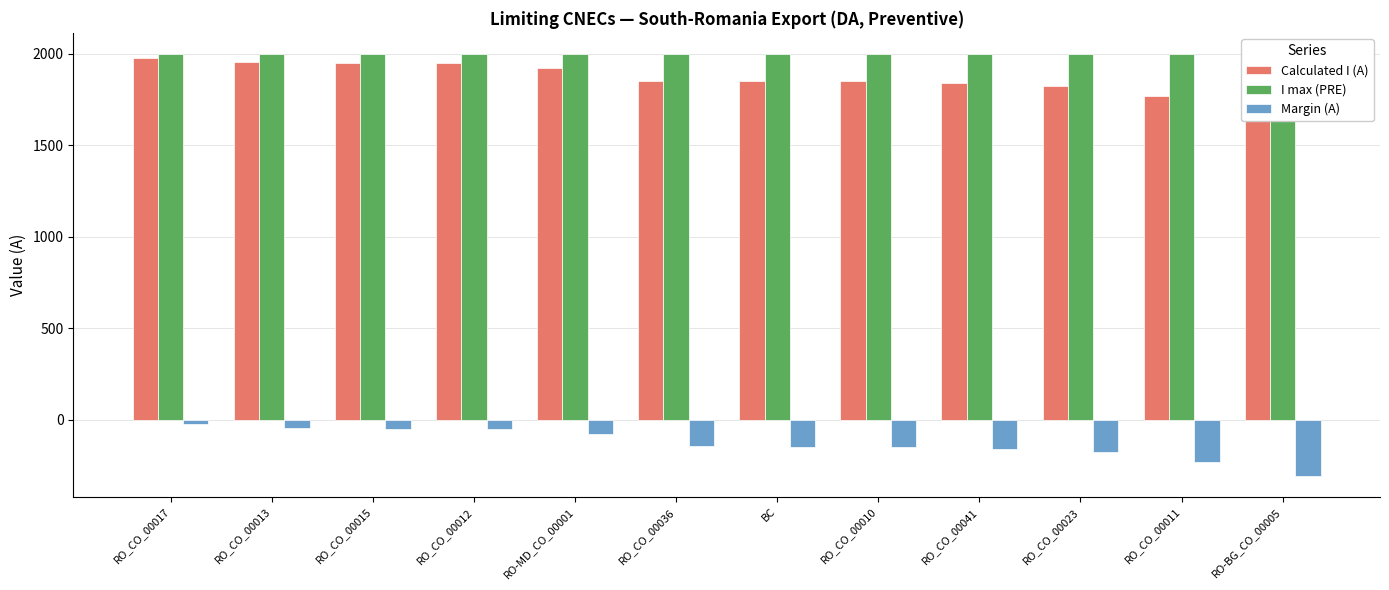

What is the value of the Margin (A) bar at the 2nd from the left?

-43